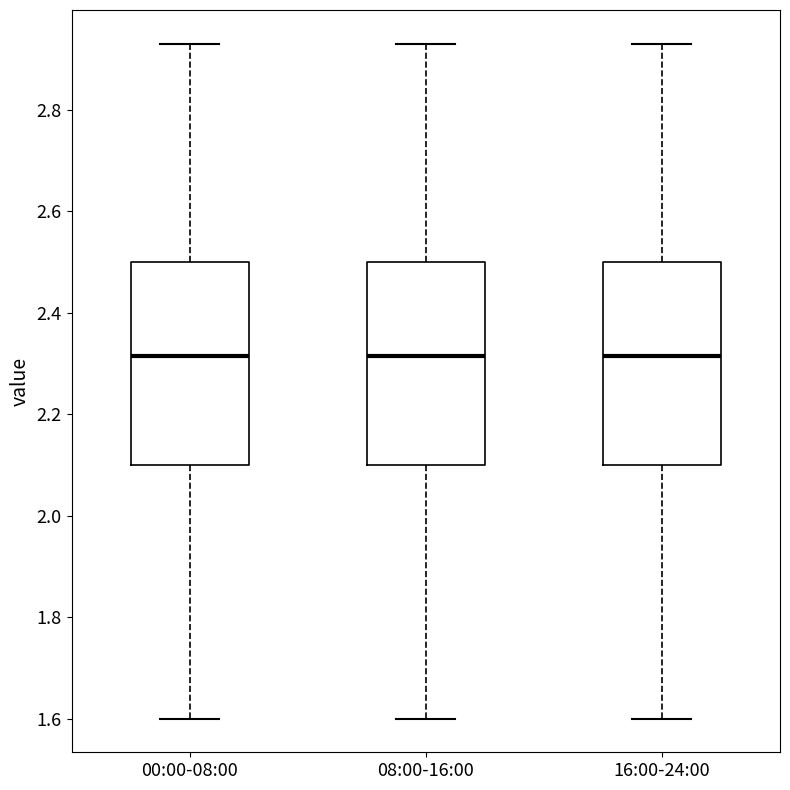

Where is the upper edge of the box for 16:00-24:00 on the y-axis? The values are not printed on the chart, so give them approximately, as read against the axis.

2.50